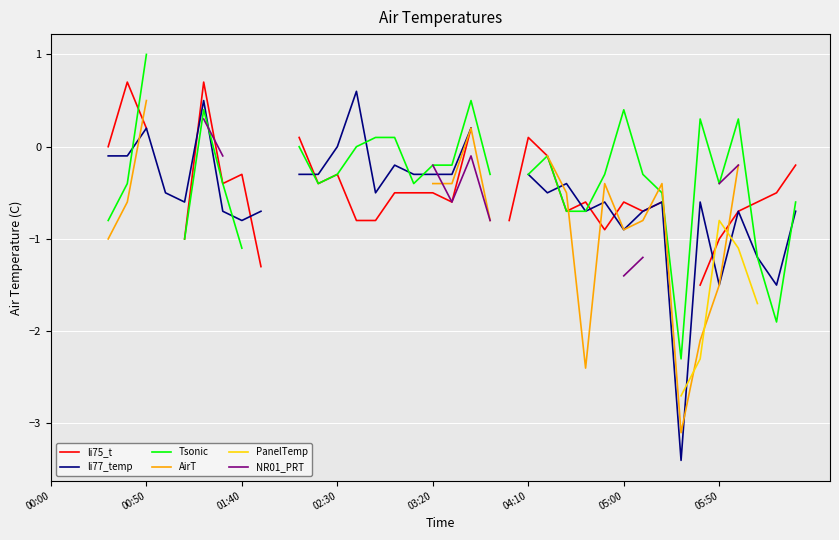

What is the sum of the Tsonic values at 02:30 and 30?

-0.4